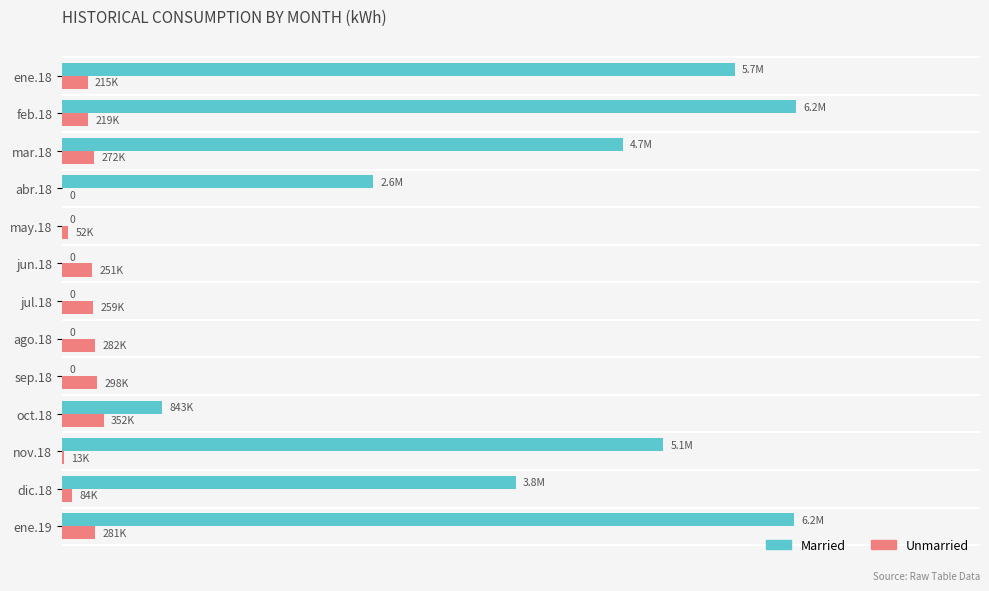

What are all the series names shown in the legend?

Married, Unmarried